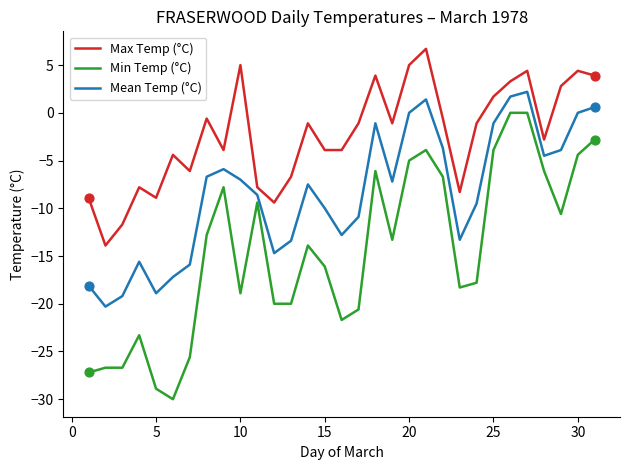

Which series has the widest spread of values?

Min Temp (°C)